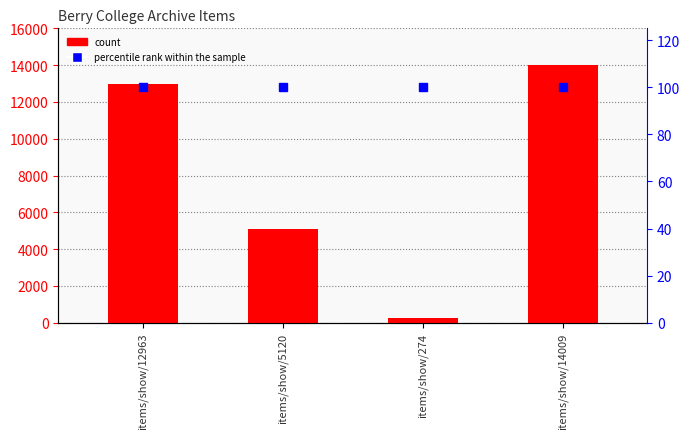

At which category is the sum across all series the highest?

items/show/14009